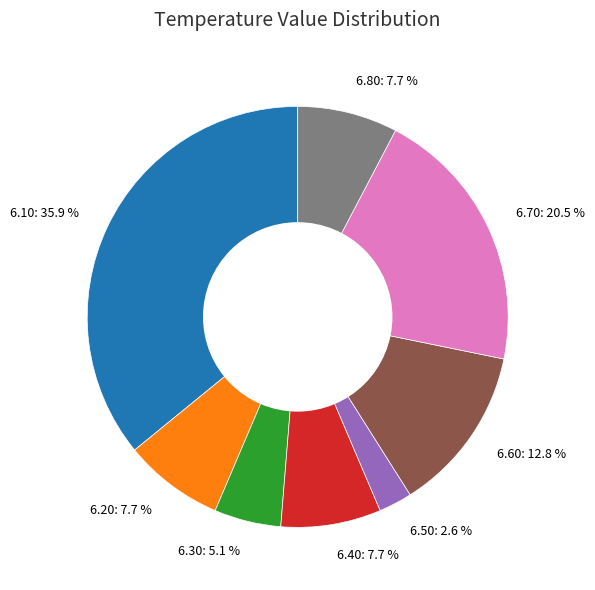

How many slices are in this pie chart?

8